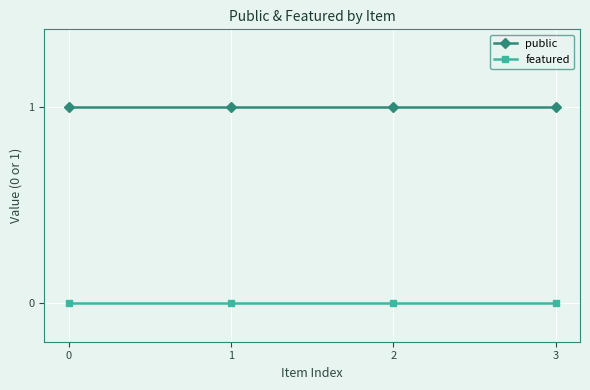

Reading left to right, list all the values displayed in this chart.

public: 0=1	1=1	2=1	3=1
featured: 0=0	1=0	2=0	3=0